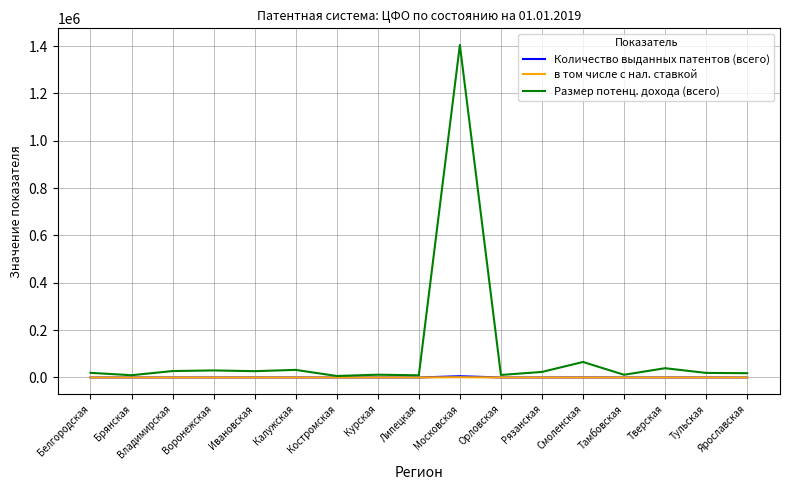

Which series has the largest range (max minus min)?

Размер потенц. дохода (всего)